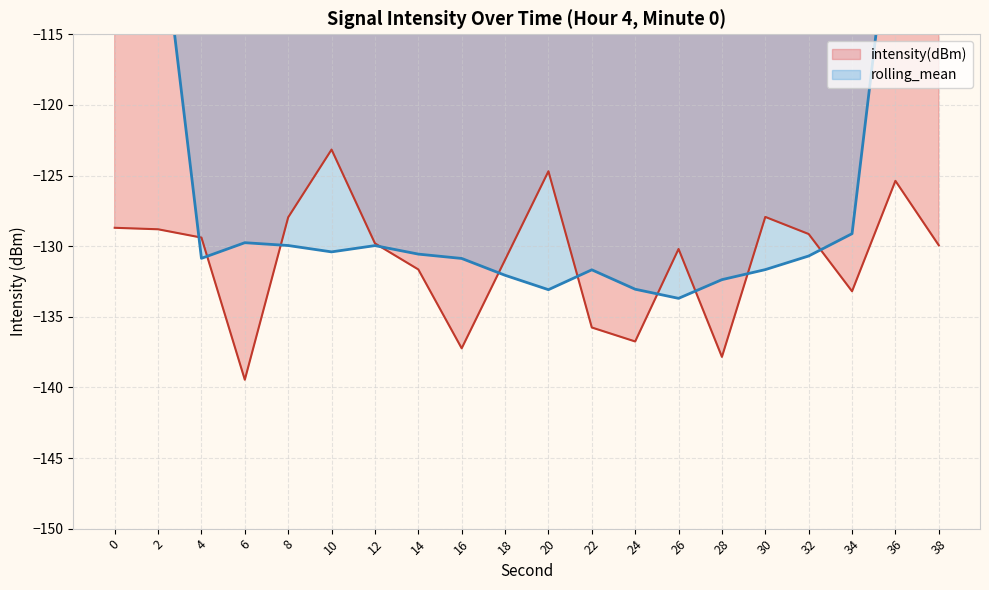

Between 26 and 38, which is larger?

38